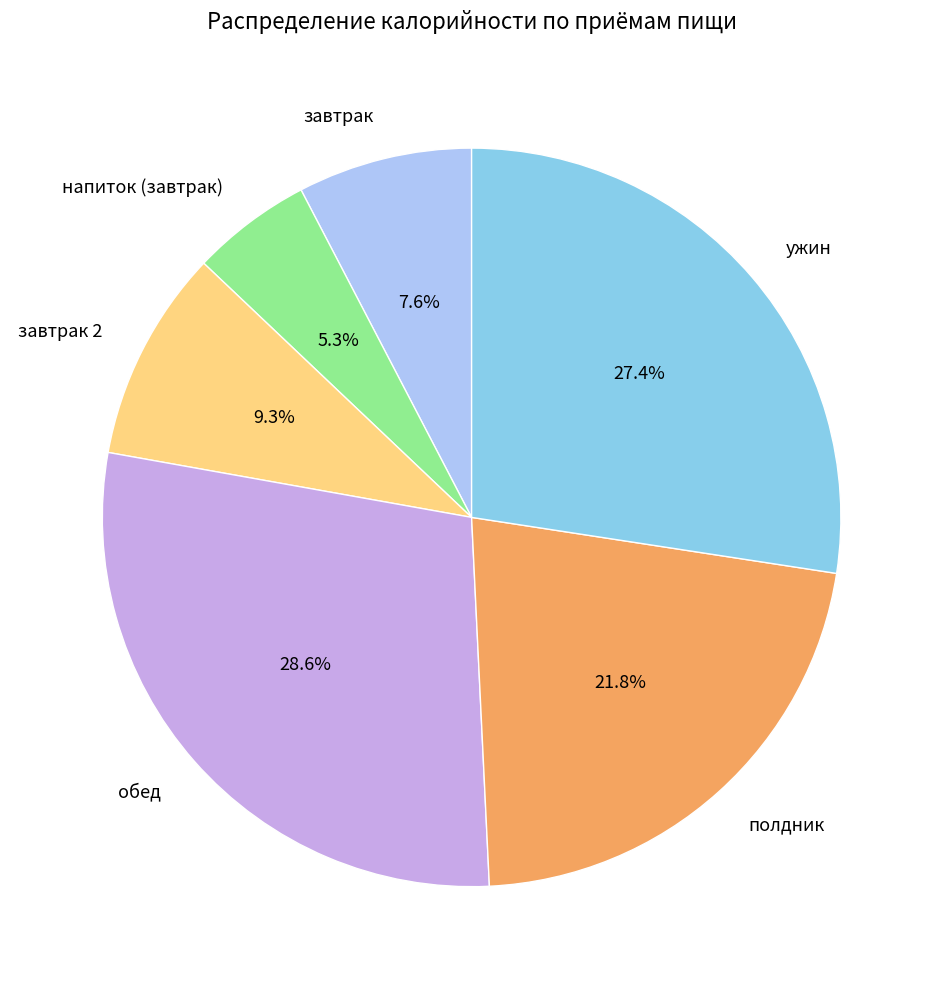

Rank the categories by value from highest to lowest.

обед, ужин, полдник, завтрак 2, завтрак, напиток (завтрак)